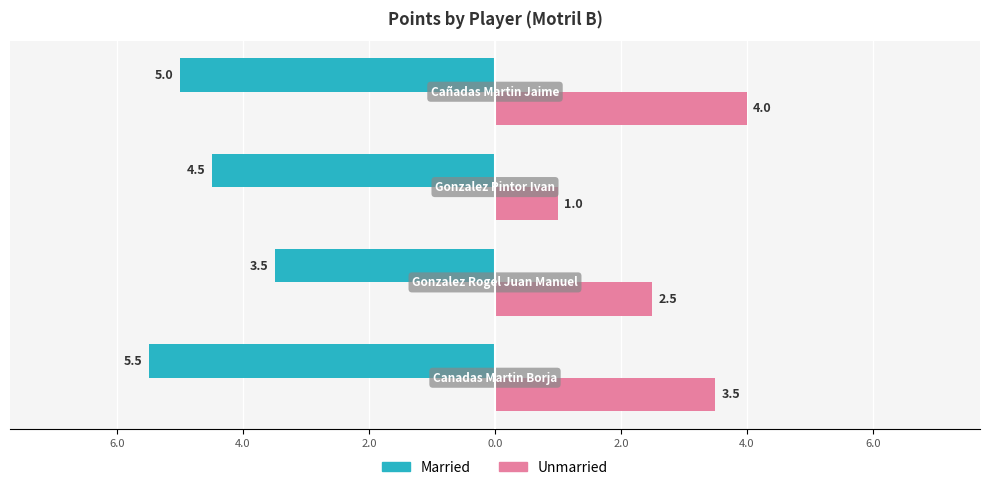

Reading left to right, what are all the values shown in this chart?

Married: -5.5	-3.5	-4.5	-5.0
Unmarried: 3.5	2.5	1.0	4.0